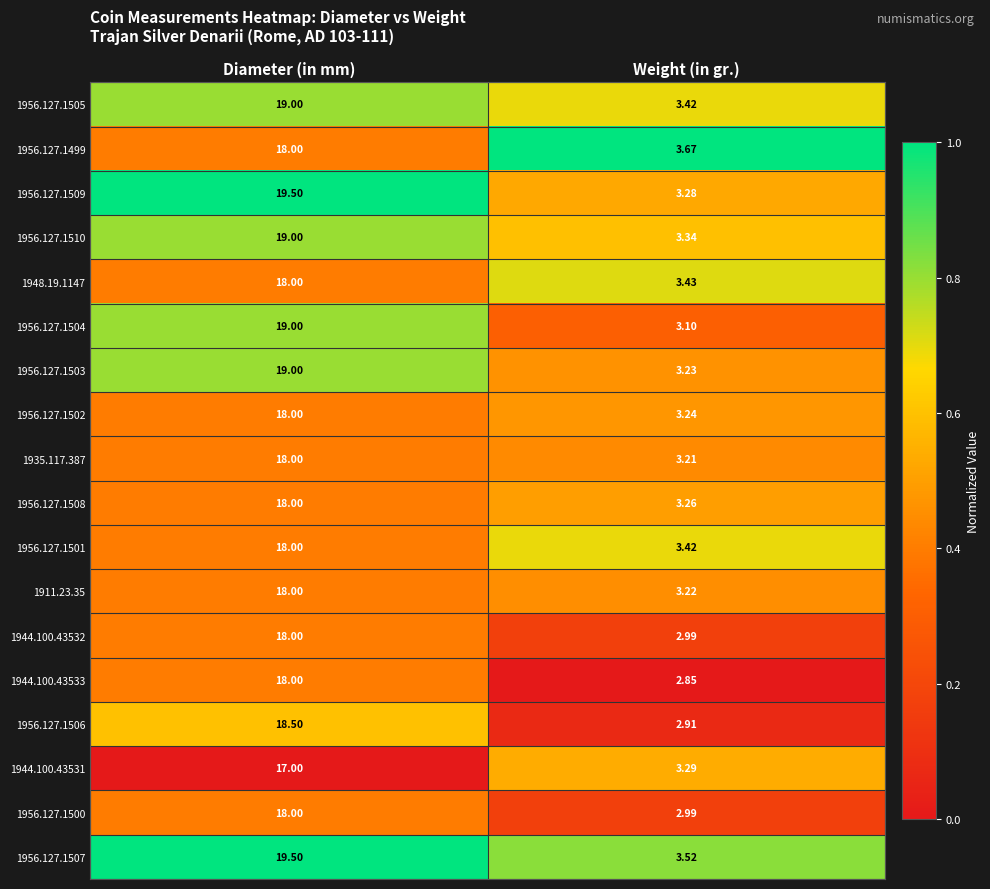

At which category is the sum across all series the highest?

Diameter (in mm)